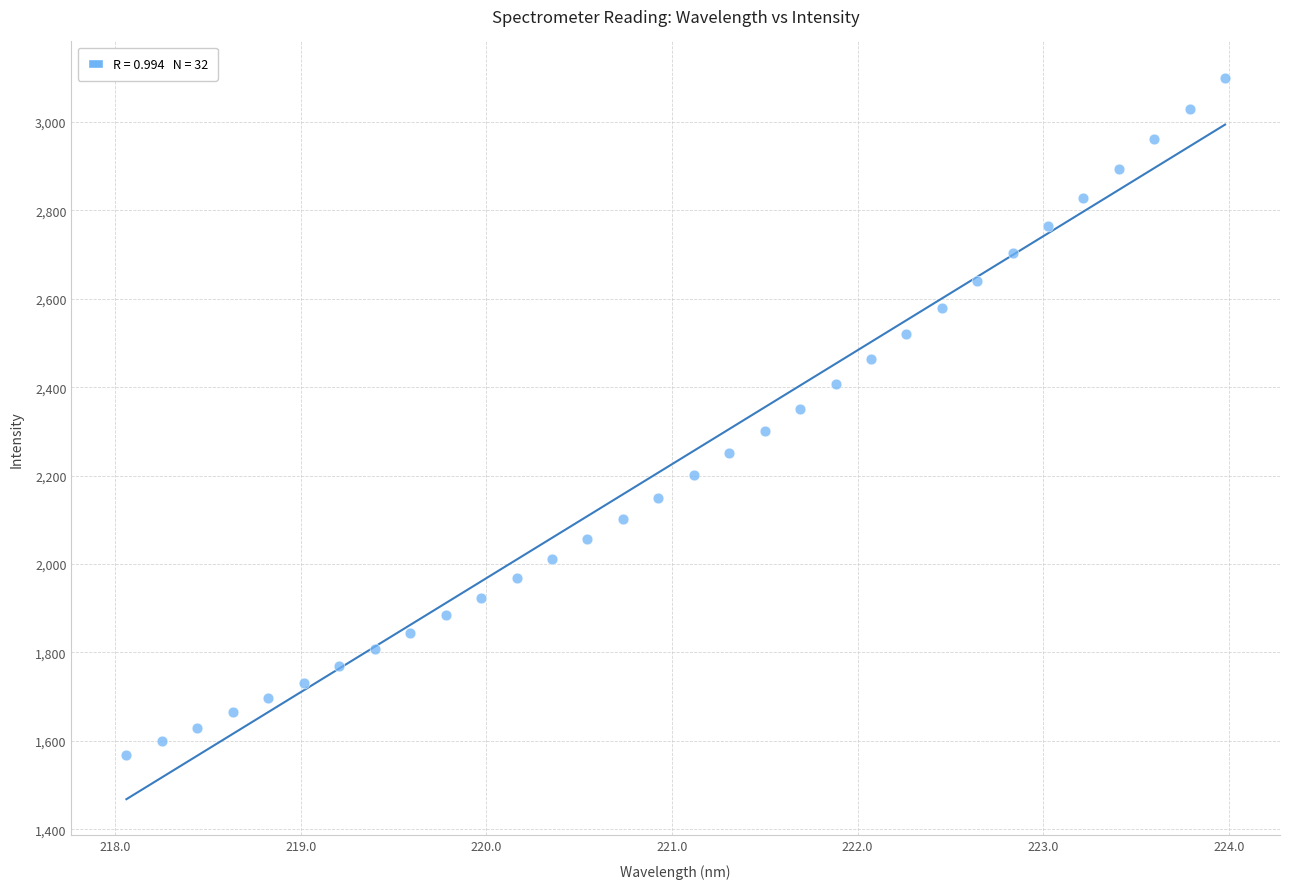

What is the range of Y values (max minus min)?

1532.2